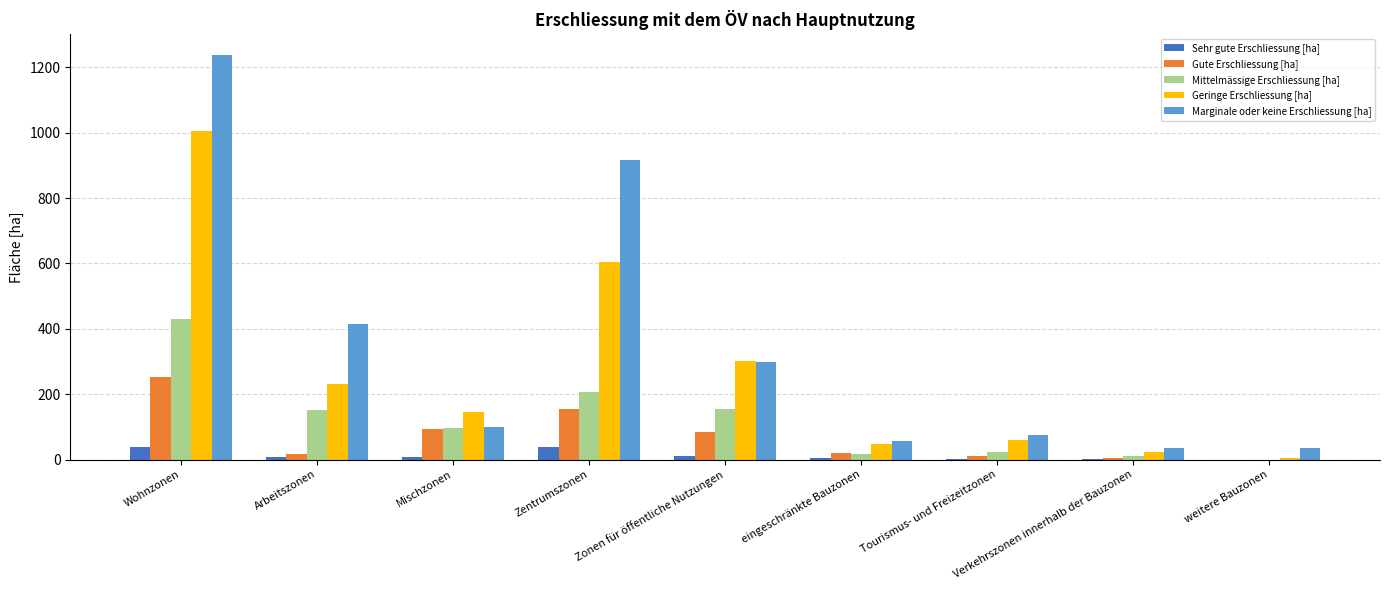

What is the sum of all Geringe Erschliessung [ha] values?

2427.4